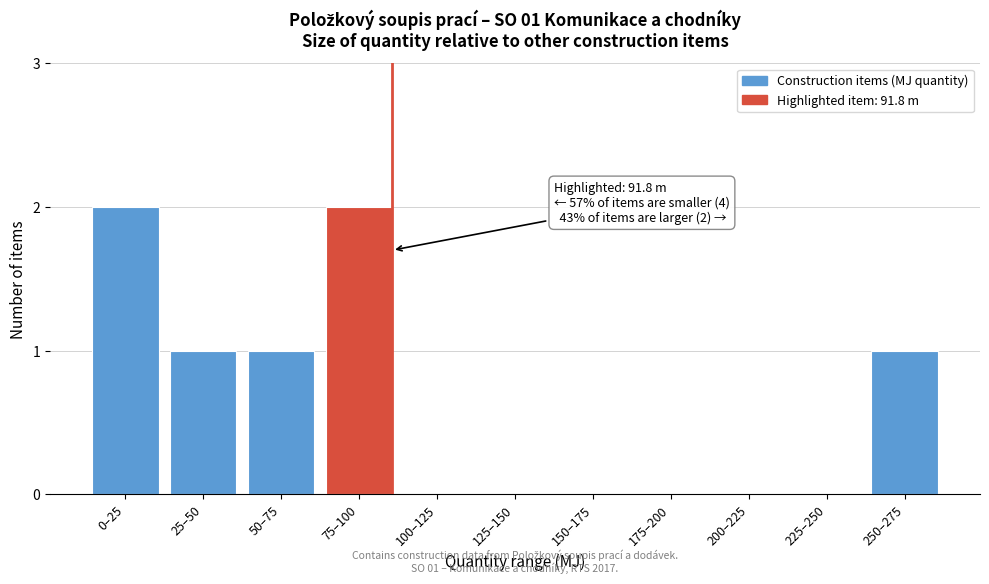

Reading right to left, extract all data points from this chart.

250–275=1	225–250=0	200–225=0	175–200=0	150–175=0	125–150=0	100–125=0	75–100=2	50–75=1	25–50=1	0–25=2